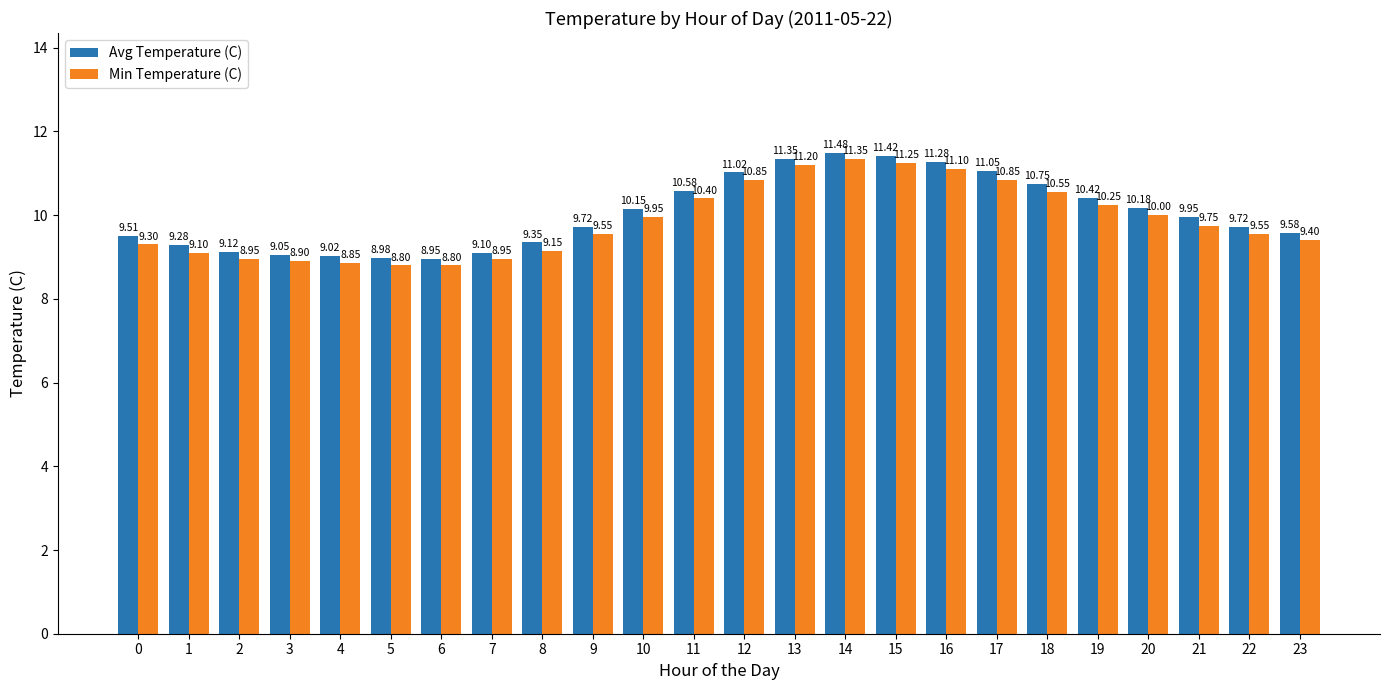

How many data points does each series have?

24